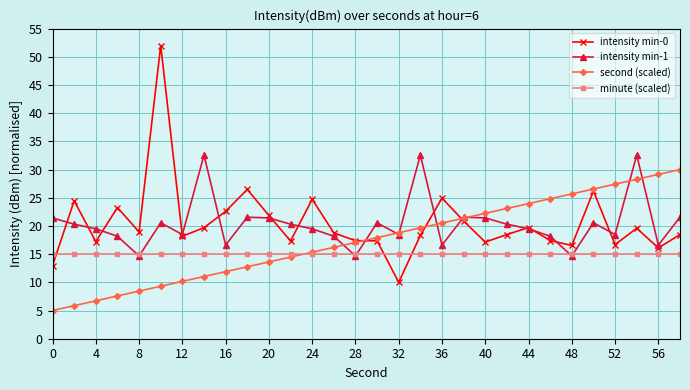

What is the maximum value for second (scaled)?

30.0